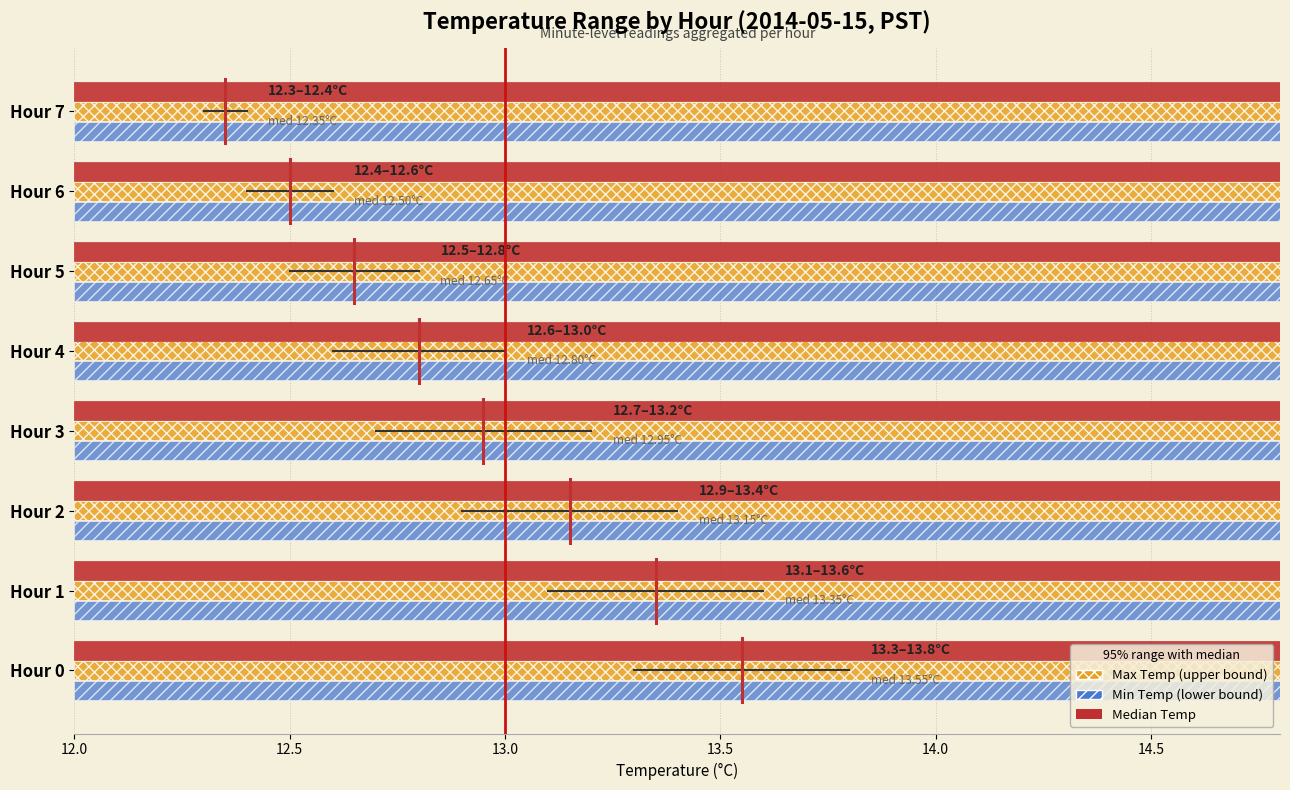

The value of Min Temp at Hour 3 is 12.7. True or false?

True